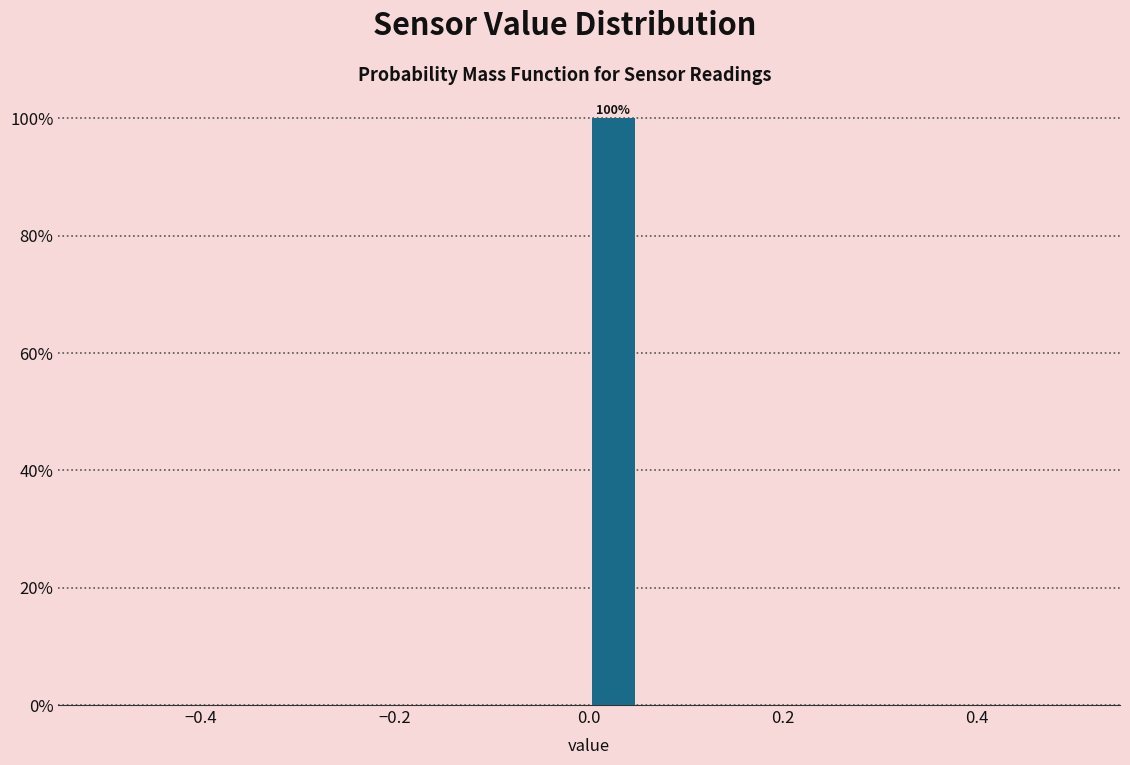

Read against the x-axis, roughly where is the centre of the tallest bar?

0.02